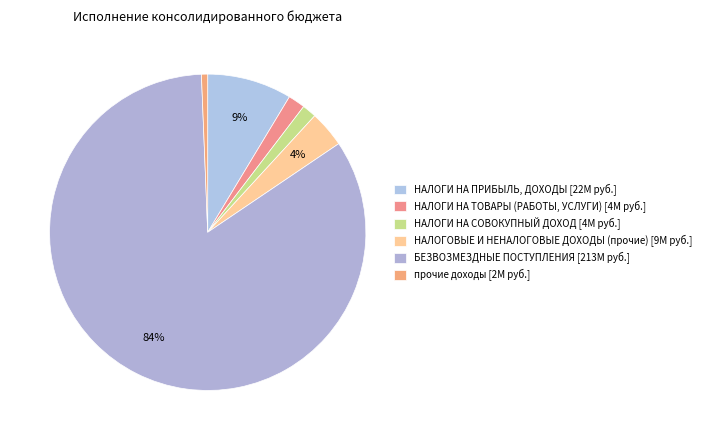

What is the largest slice in the pie chart?

БЕЗВОЗМЕЗДНЫЕ ПОСТУПЛЕНИЯ